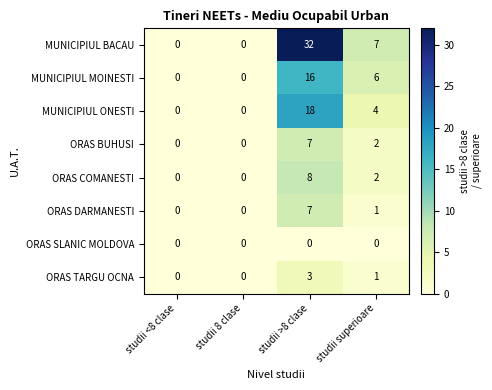

What is the maximum value shown in the chart?

32